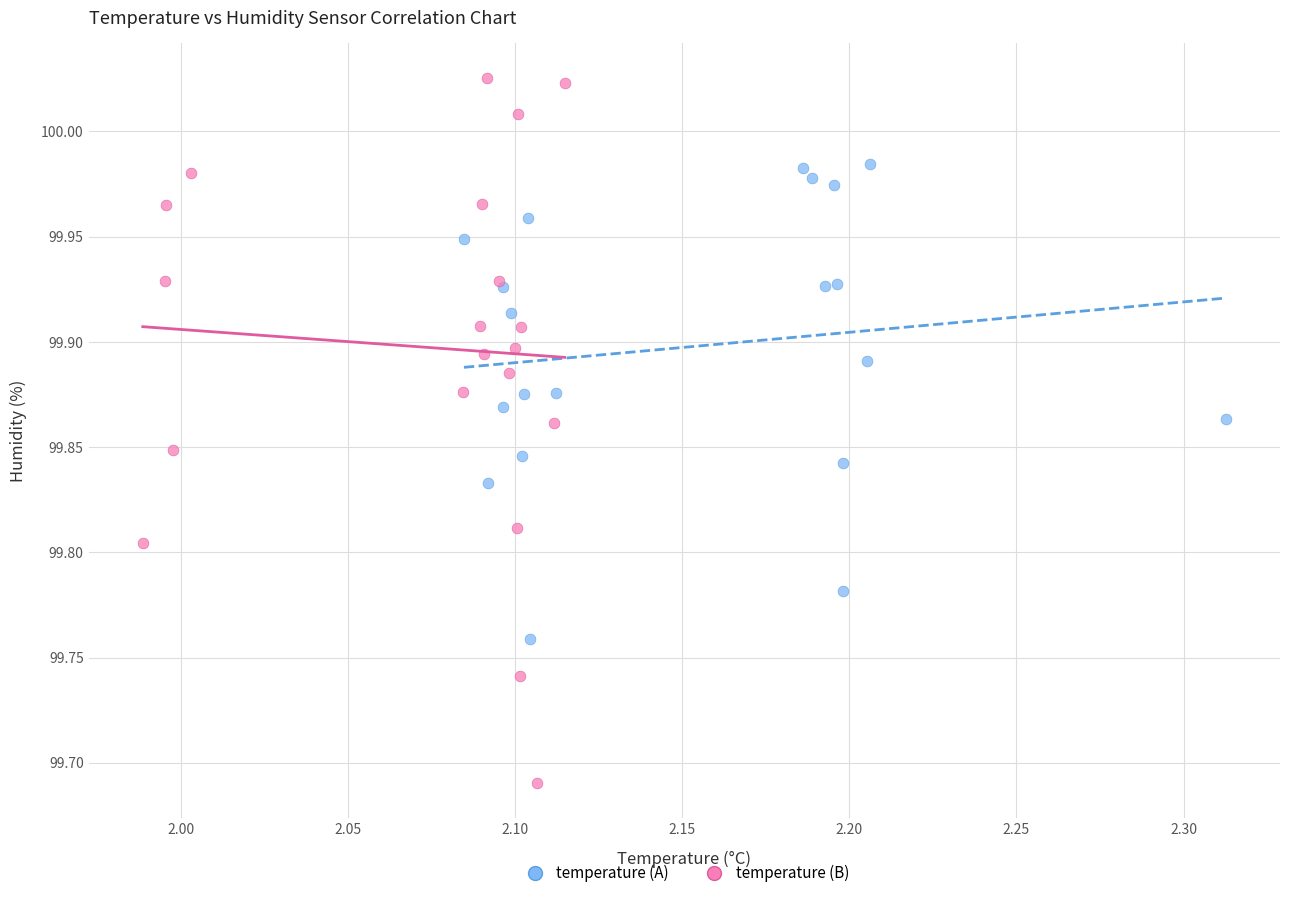

What are all the series names shown in the legend?

temperature (A), temperature (B)